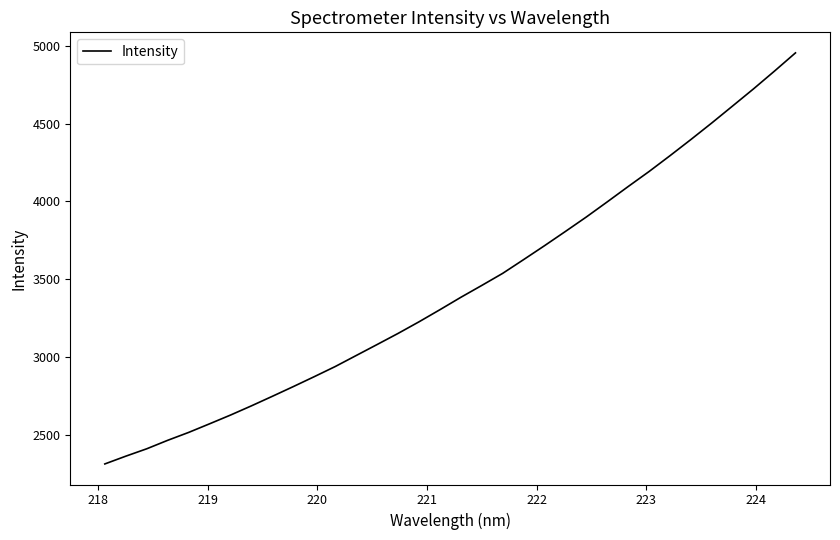

What is the maximum value shown in the chart?

4955.7